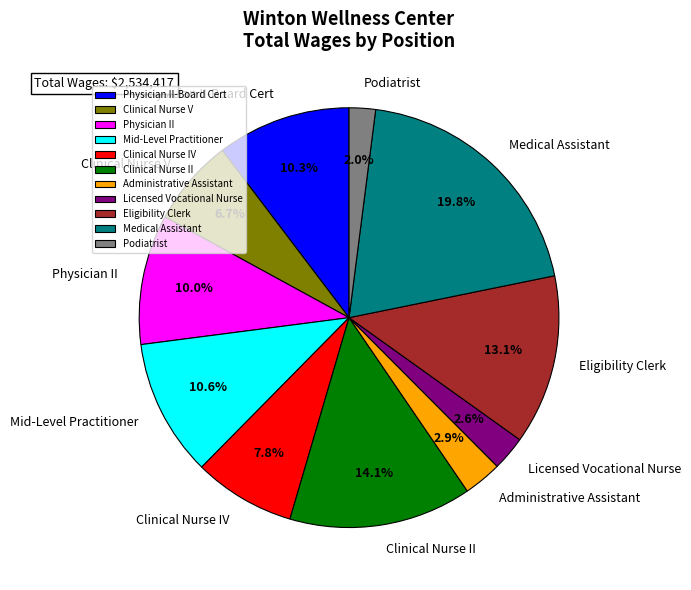

To the nearest percent, what is the difference between the Clinical Nurse IV and Licensed Vocational Nurse slice percentages?

5%